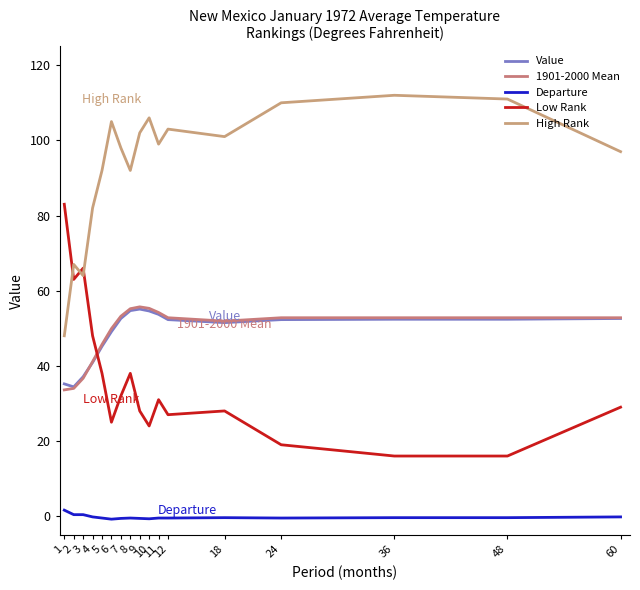

What is the average value of the Value series?

48.6